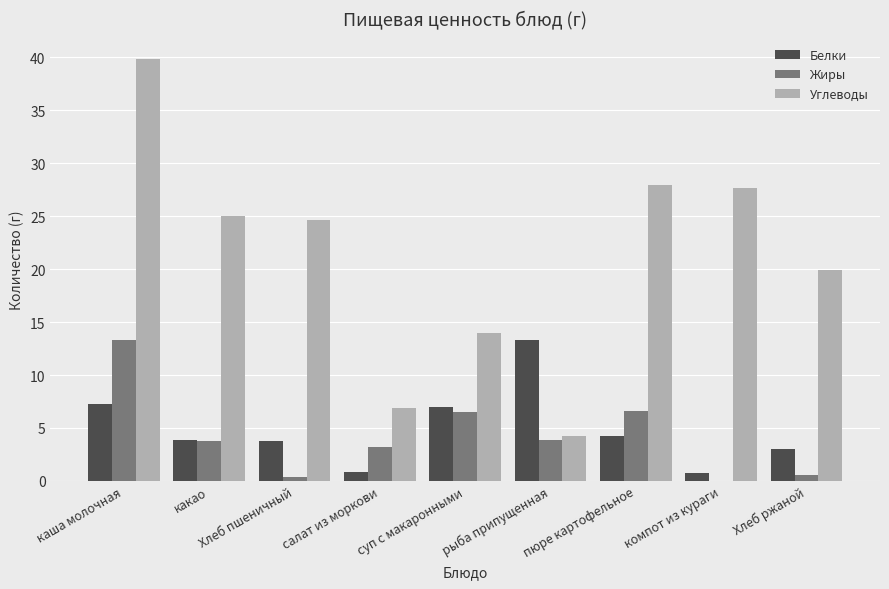

Between компот из кураги and Хлеб ржаной, which series saw the biggest shift?

Углеводы